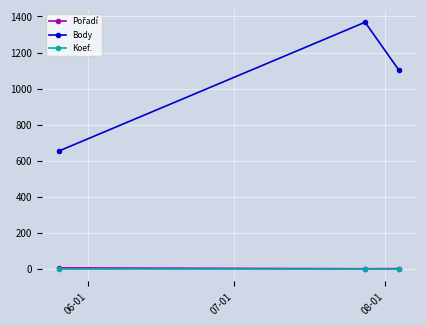

Which series has the largest range (max minus min)?

Body